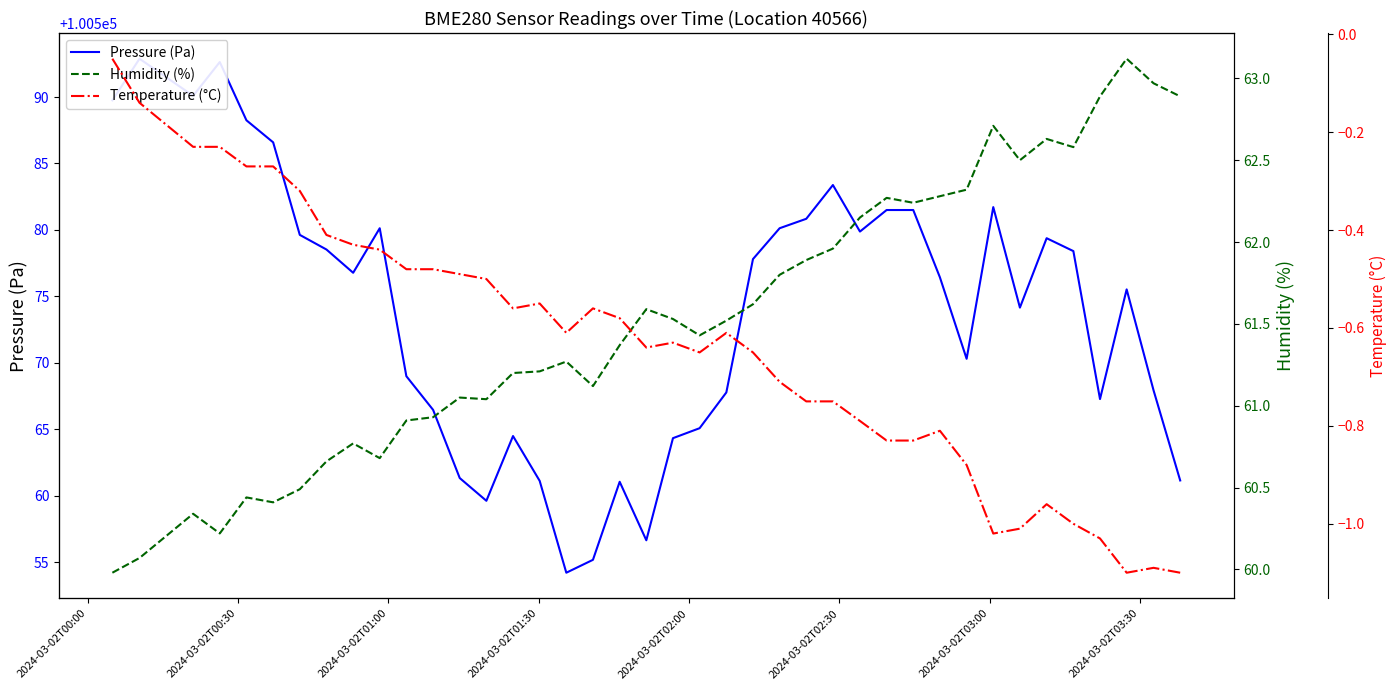

Rank the series by their maximum value, from highest to lowest.

Pressure (Pa), Humidity (%), Temperature (°C)